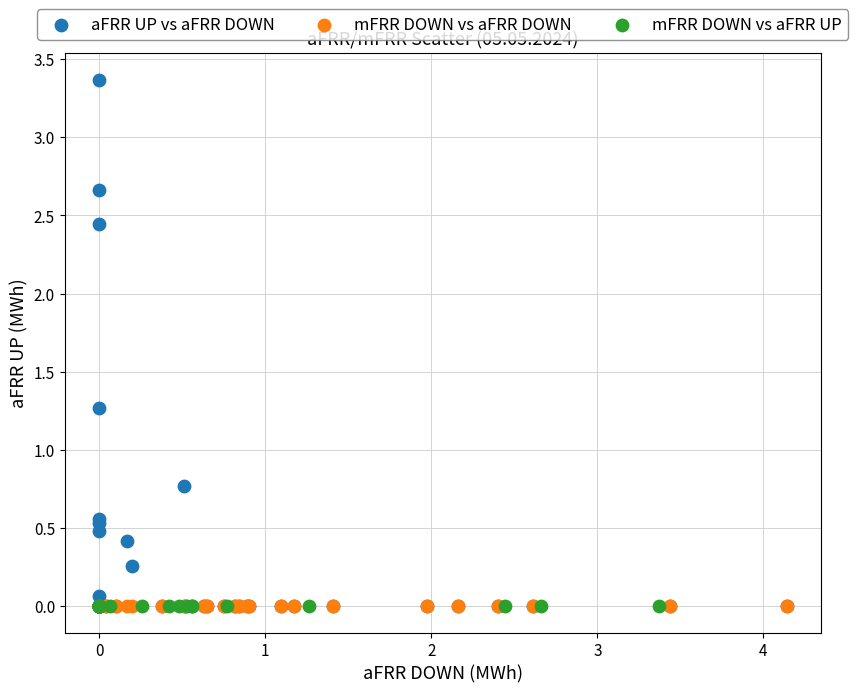

Which series contains the highest Y value?

aFRR UP vs aFRR DOWN